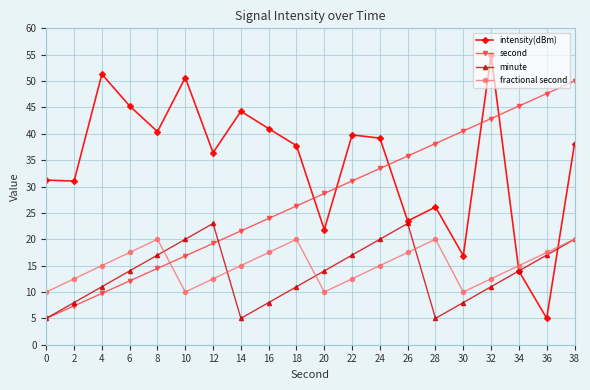

What is the difference between the fractional second values at 26 and 2?

5.0